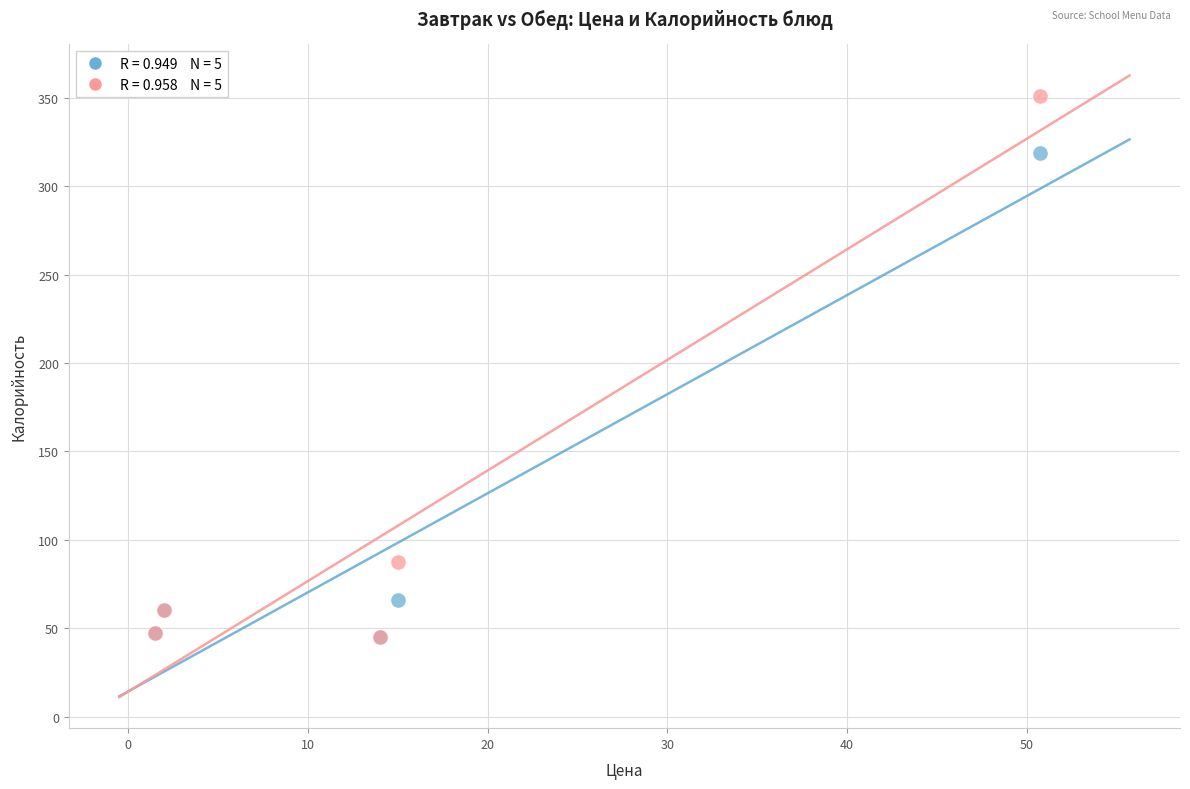

Across all series, what Y value is closest to 197?

87.6